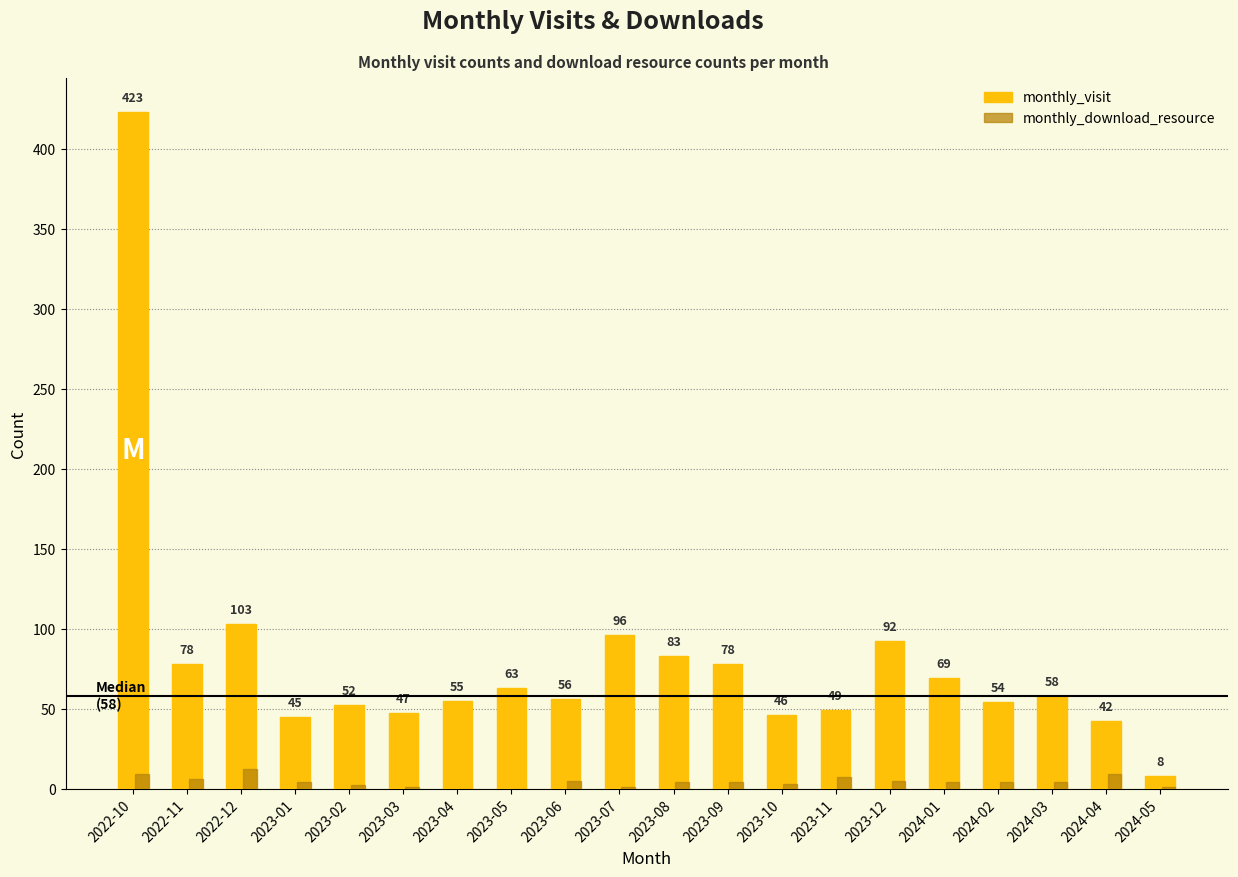

What is the sum of the monthly_download_resource values at 2024-01 and 2024-02?

8